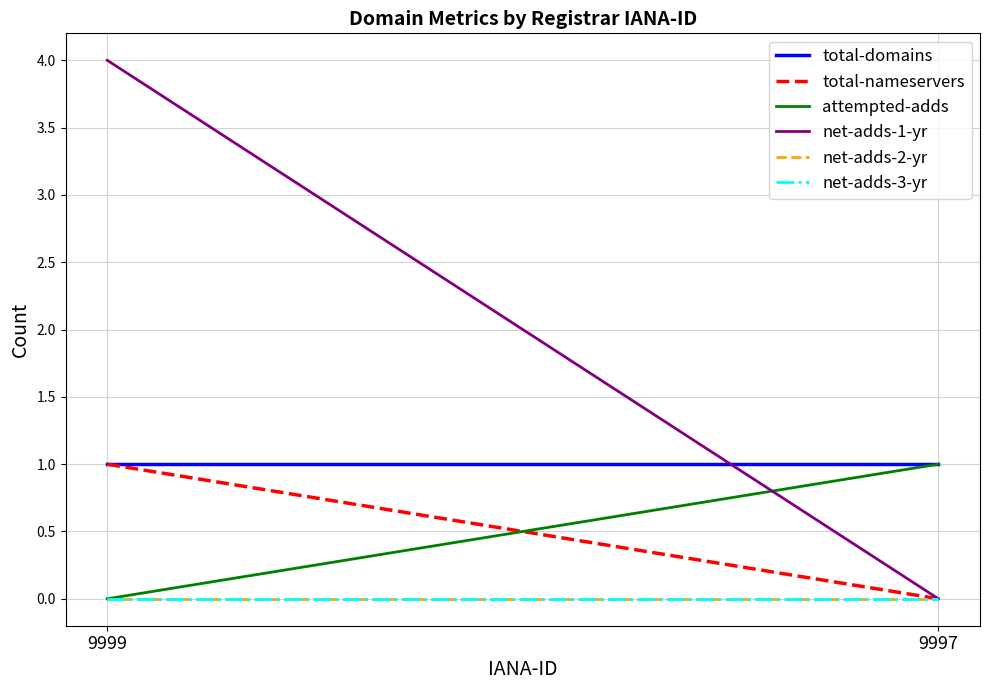

Does the chart display data point markers on the line(s)?

No